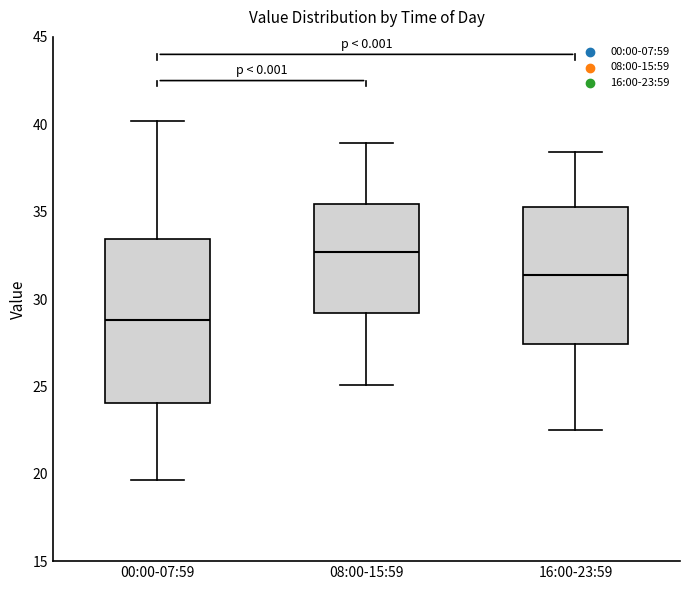

Which box has the lowest median line?

00:00-07:59